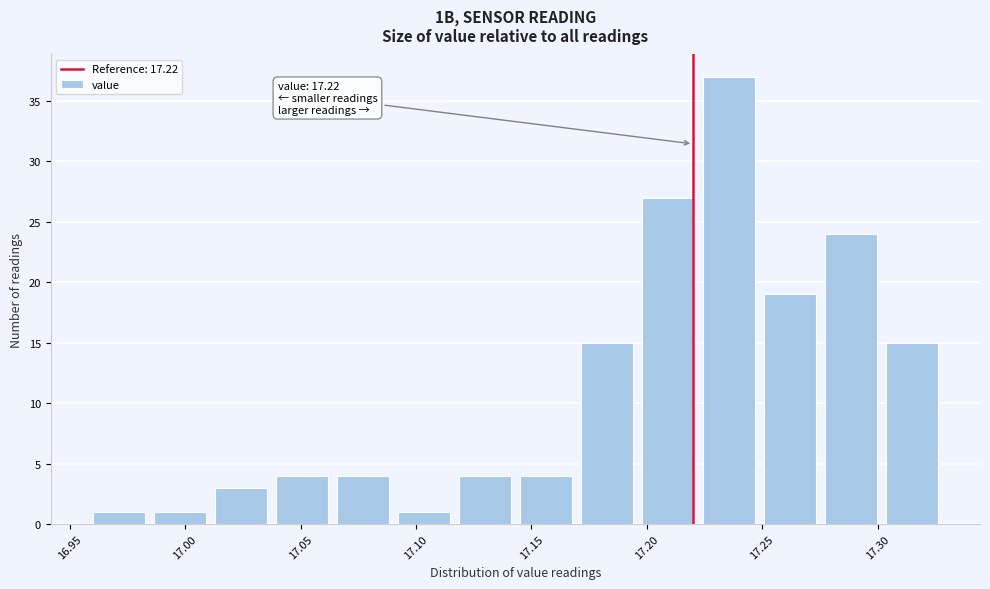

Over which range of the x-axis is the bar tallest?

17.225 to 17.250